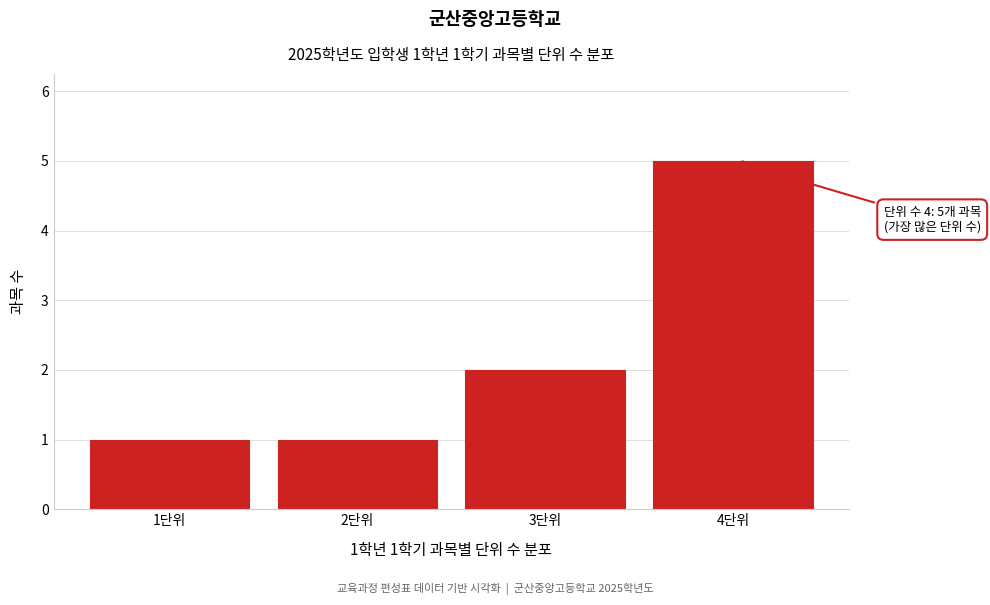

Which range on the x-axis has the tallest bar?

3.5 to 4.5